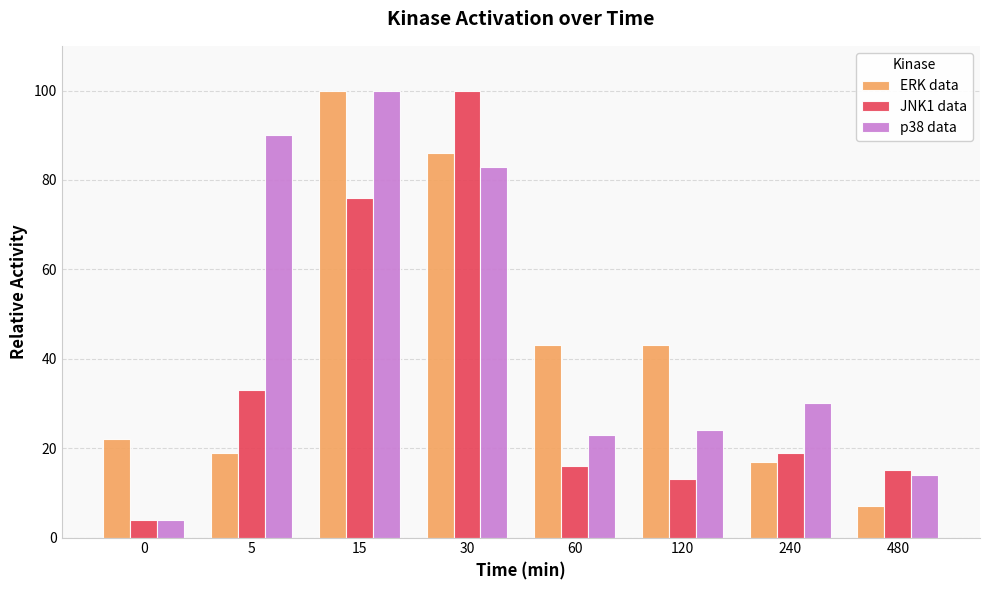

Which series has the largest total across all categories?

p38 data